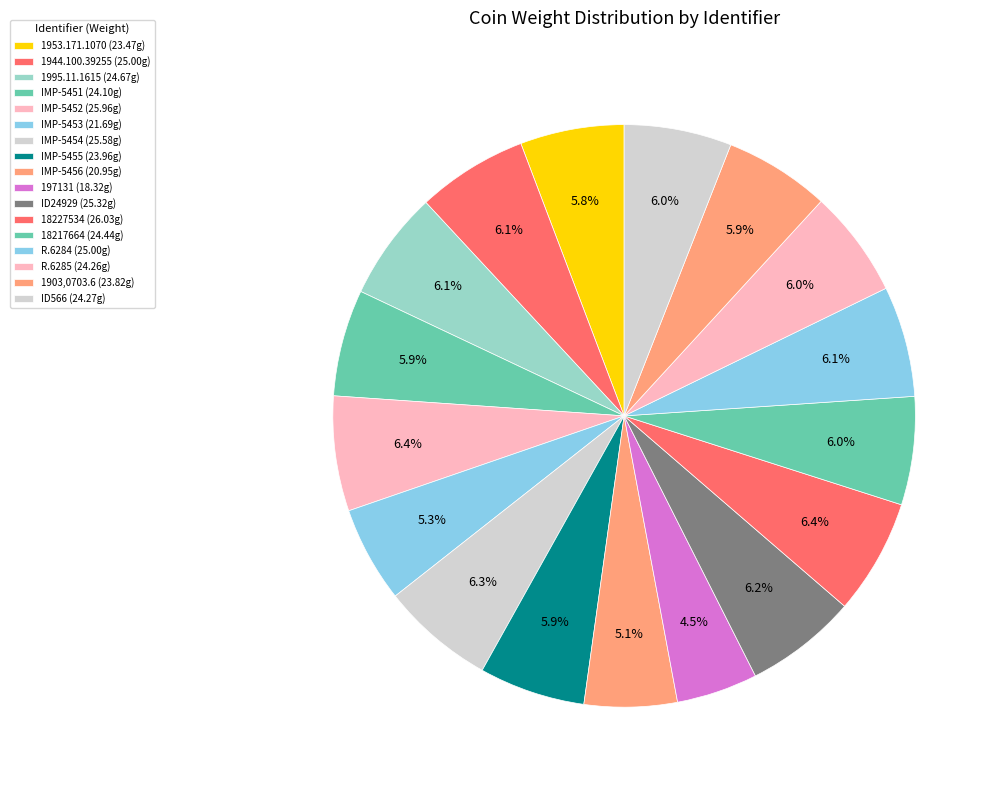

What is the largest slice in the pie chart?

18227534